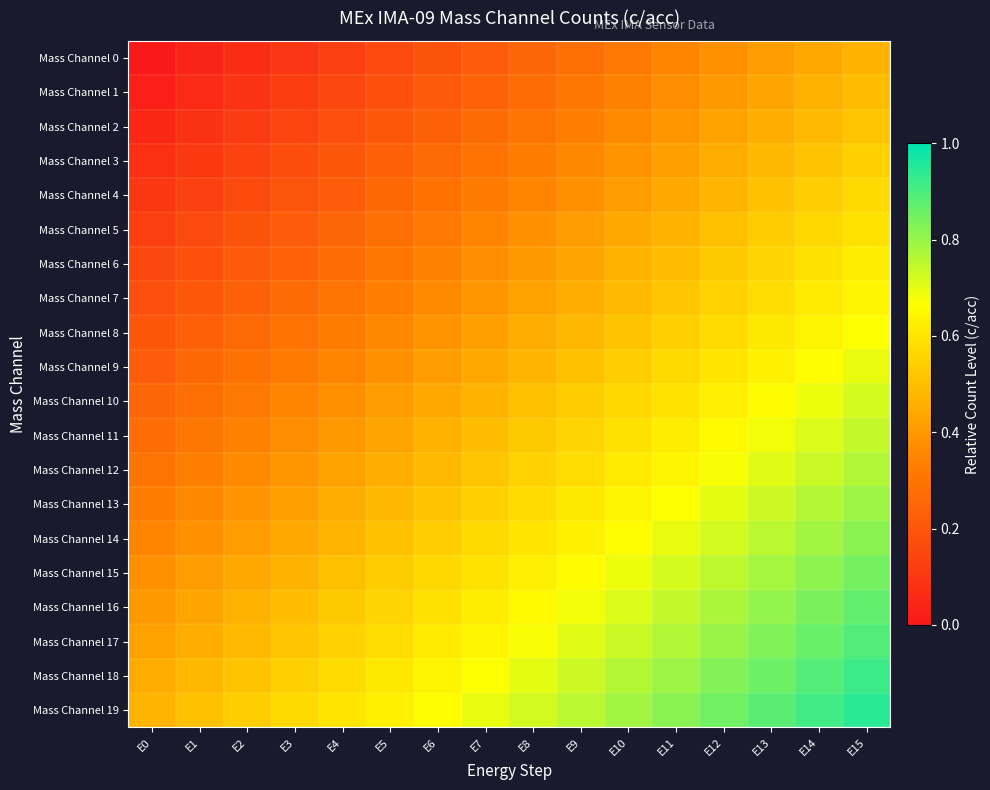

Count the number of data series in this chart.

20